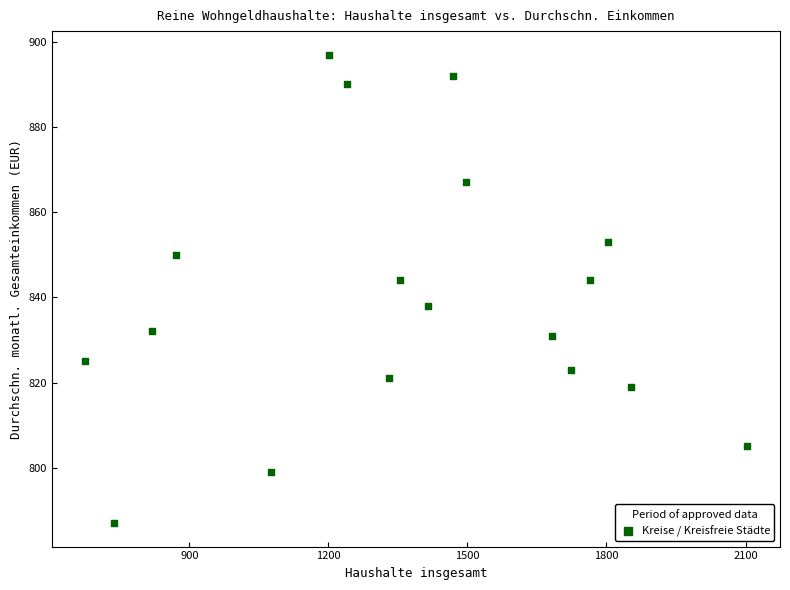

What is the range of X values (max minus min)?

1428